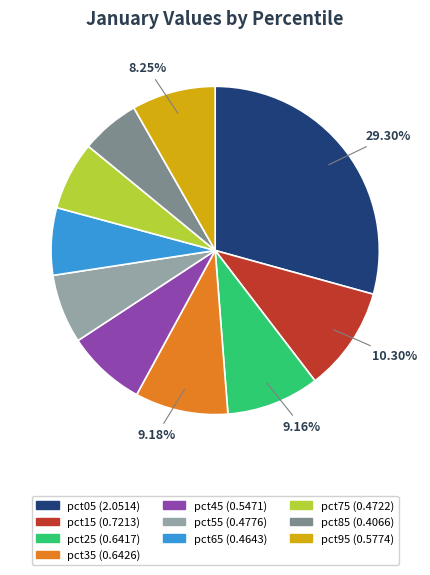

Is it true that pct65 is 7% of the pie?

True